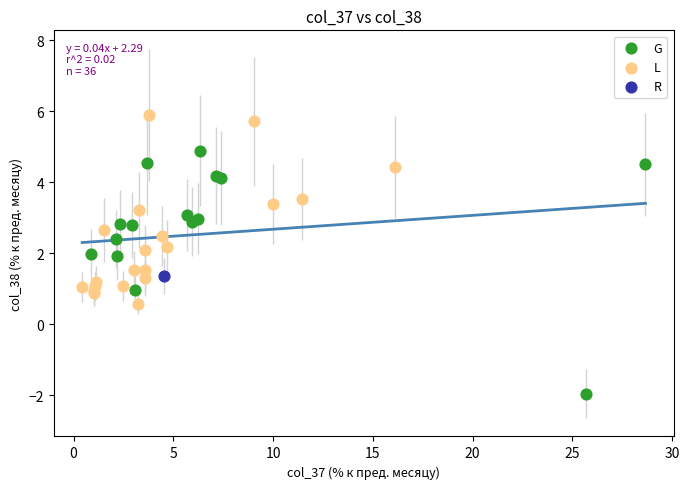

What are all the series names shown in the legend?

G, L, R